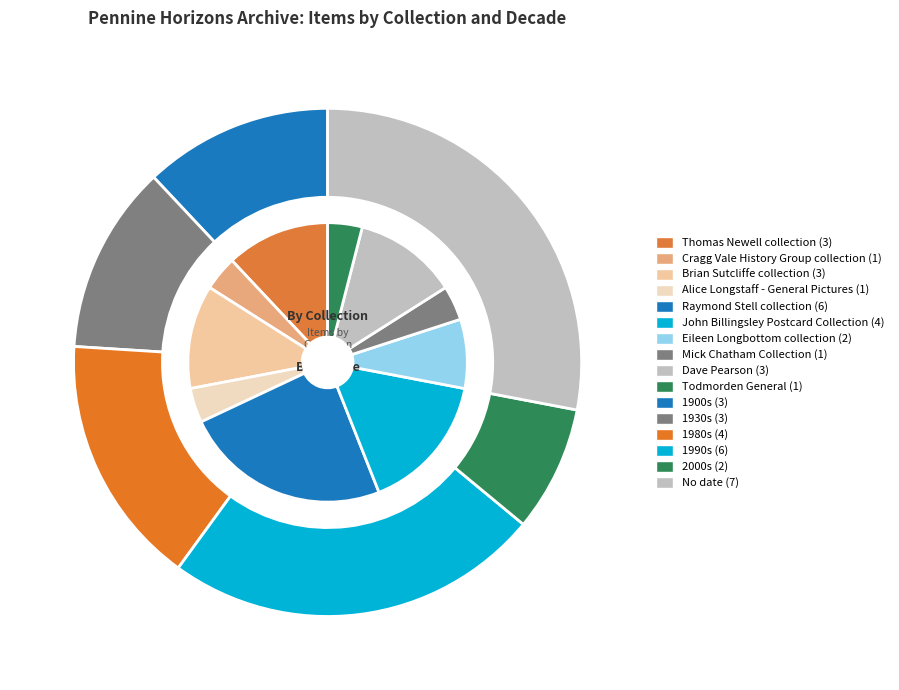

Is Thomas Newell collection the majority of the pie?

No